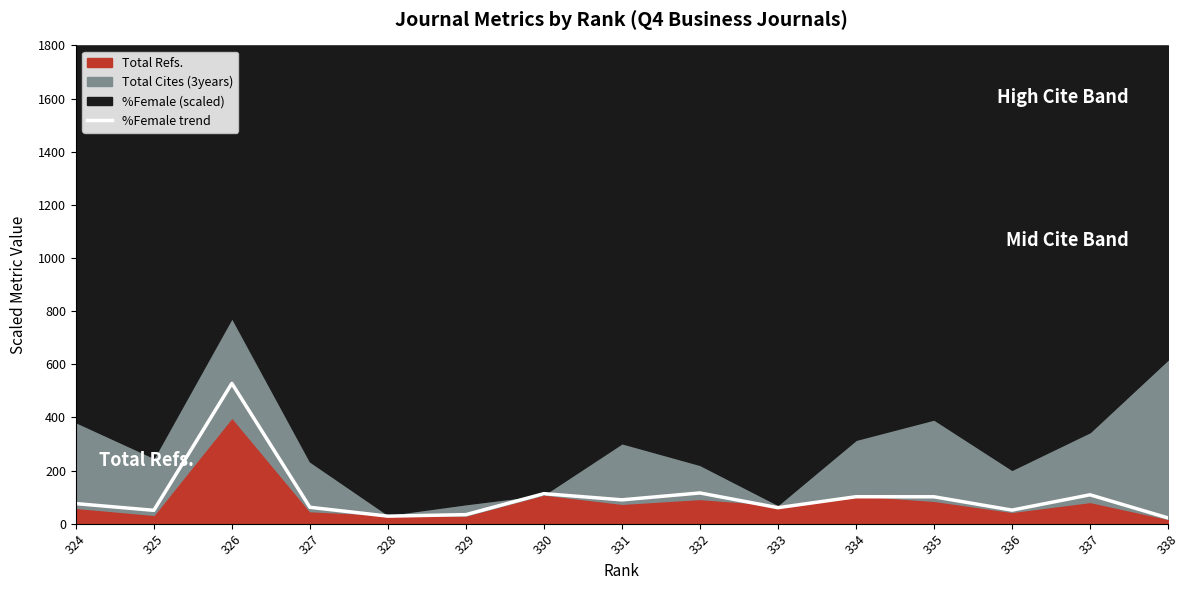

What is the sum of all values?

1540.7